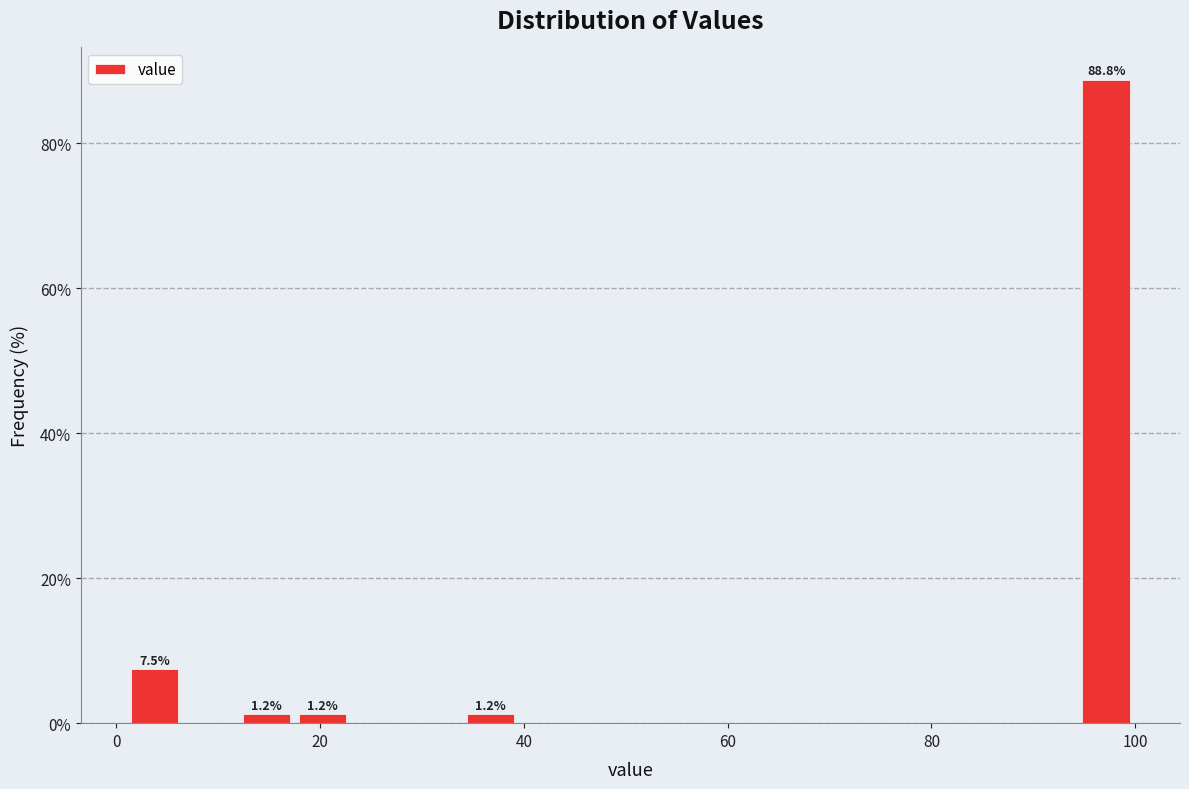

Read against the x-axis, roughly where is the centre of the tallest bar?

98